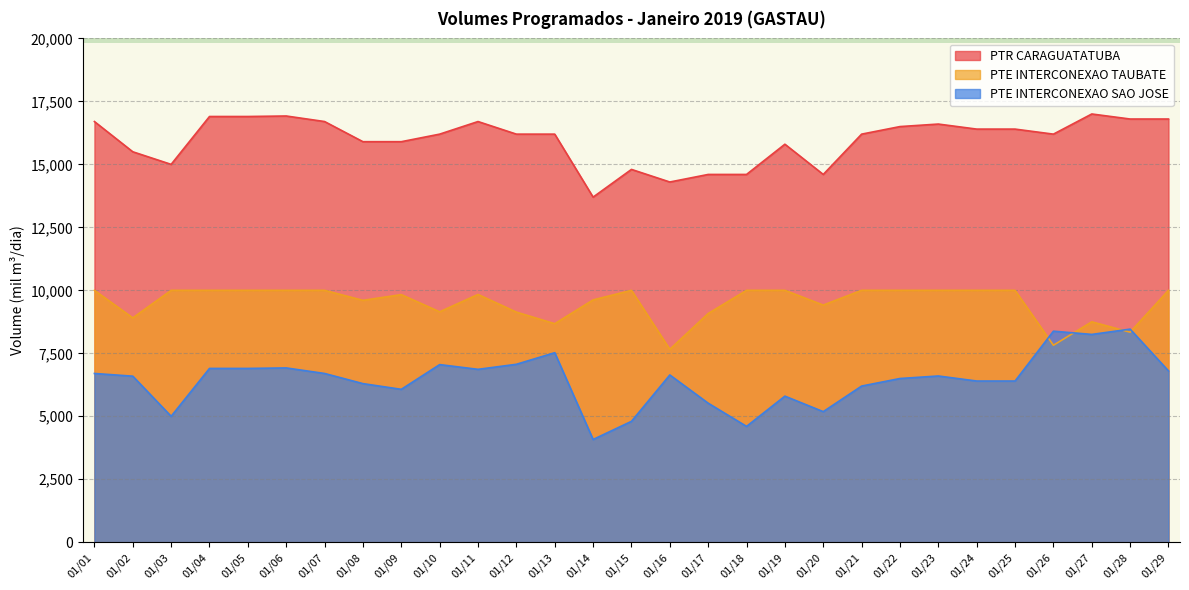

What is the value of the PTE INTERCONEXAO SAO JOSE point at the 14th from the left?

4079.9